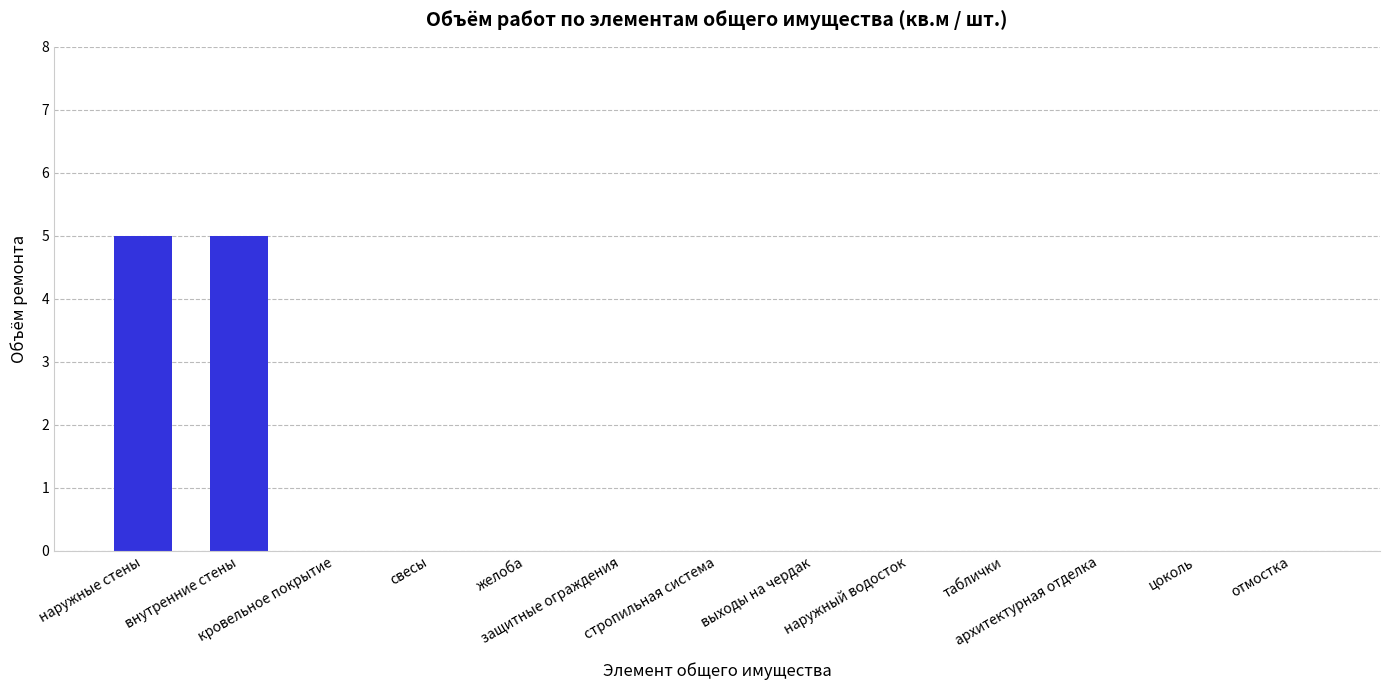

How many data points does each series have?

13